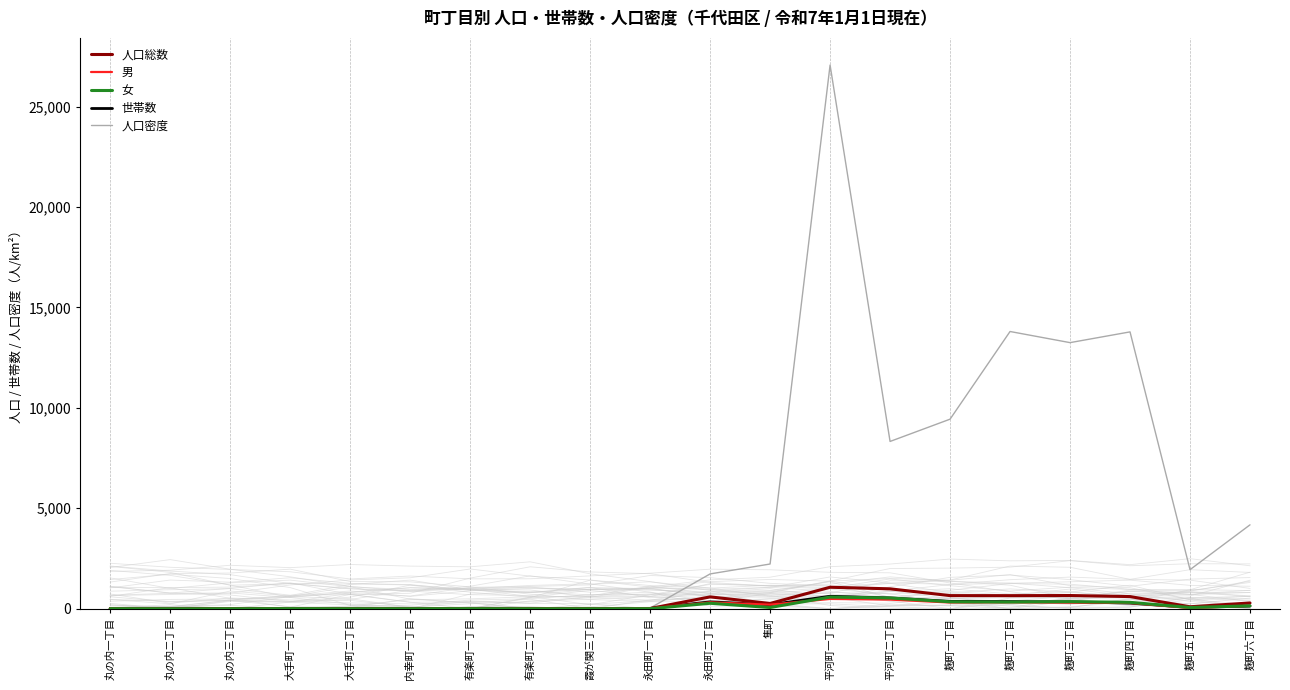

What is the value of the 男 point at the 2nd from the left?

1